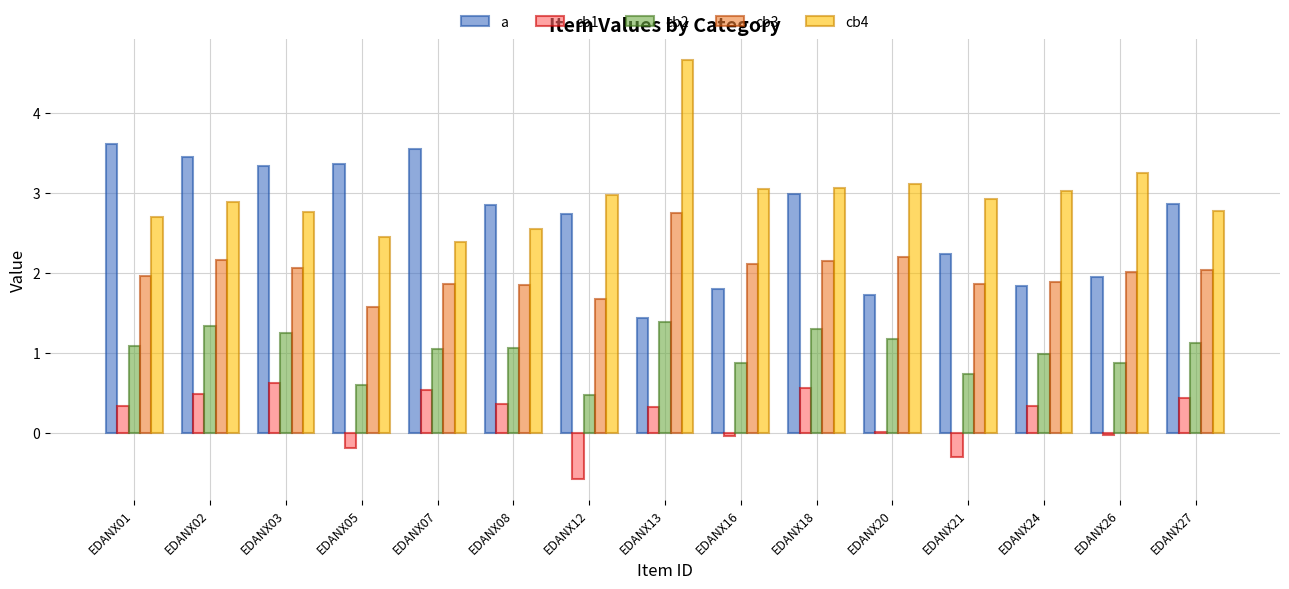

What is the sum of the cb2 values at EDANX18 and EDANX01?

2.4